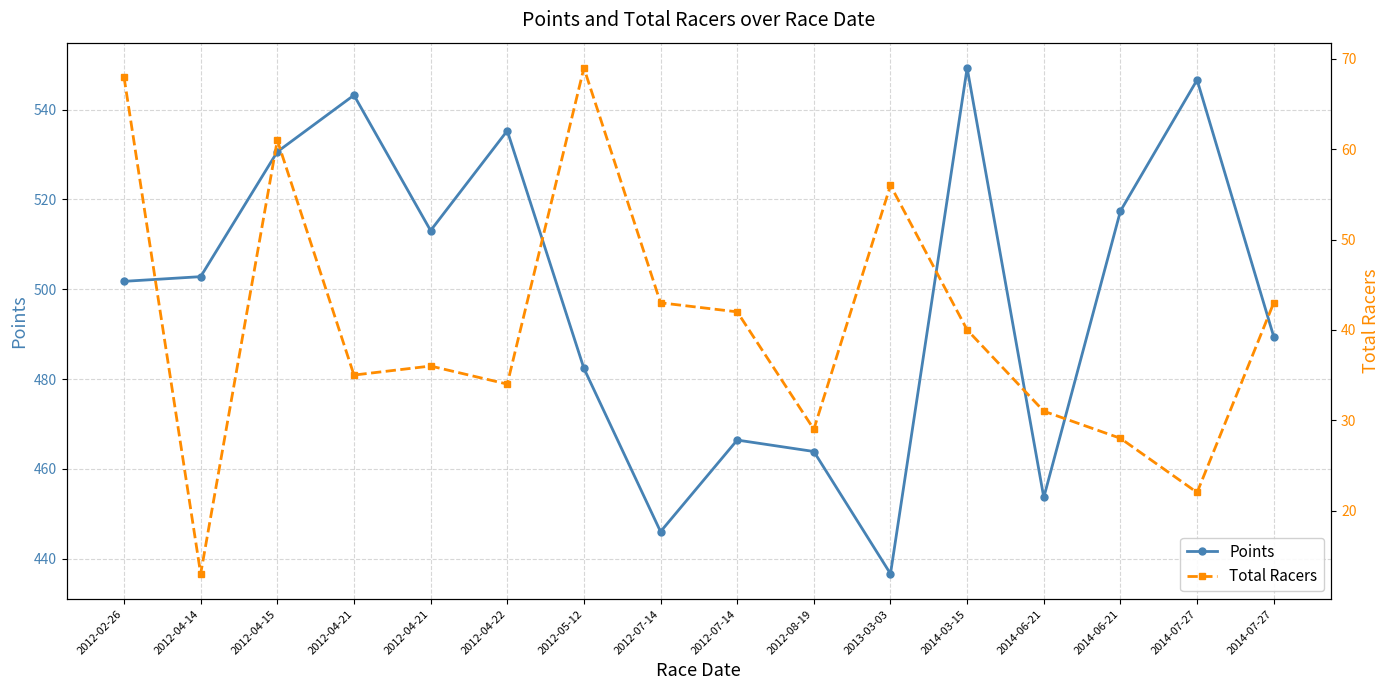

What is the difference between the maximum and second lowest values in the Total Racers series?

47.0